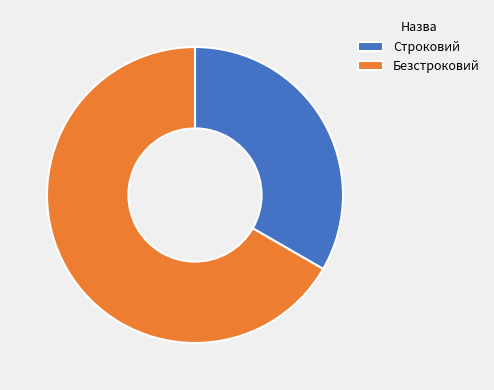

Which has a higher value, Безстроковий or Строковий?

Безстроковий